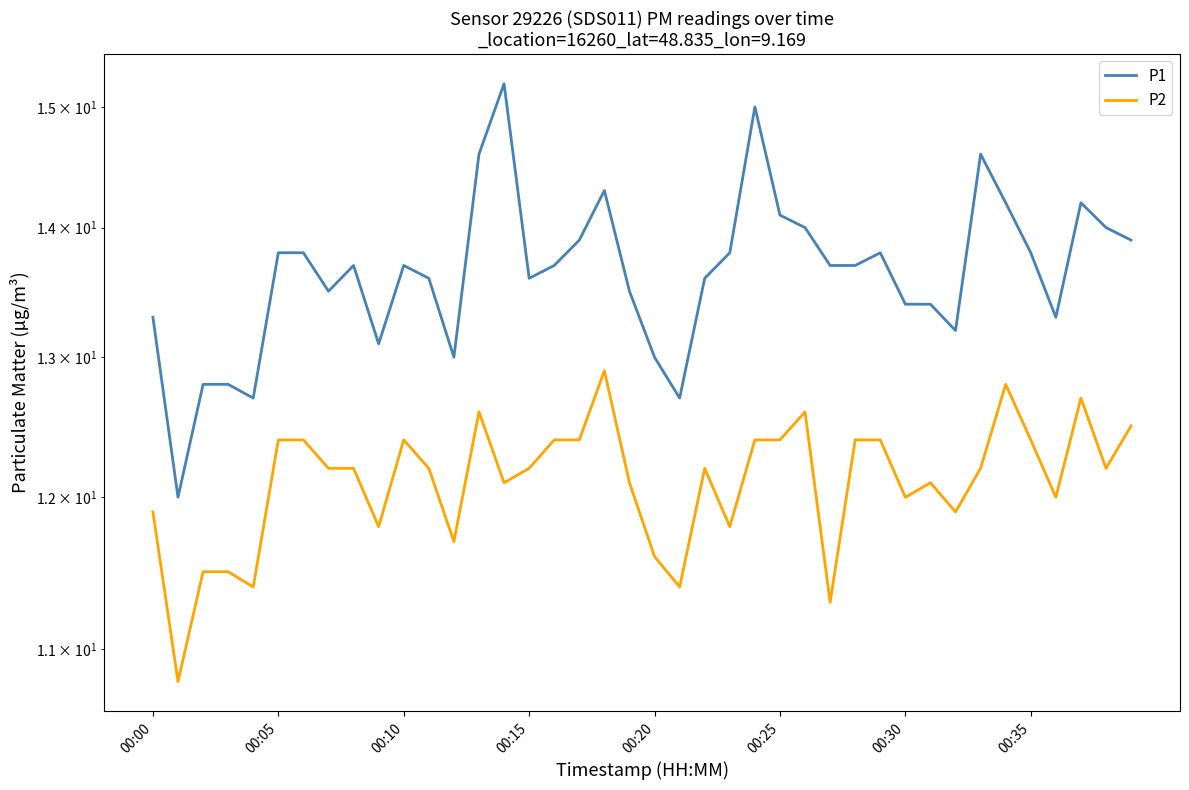

Where is the first local maximum for P1?

8